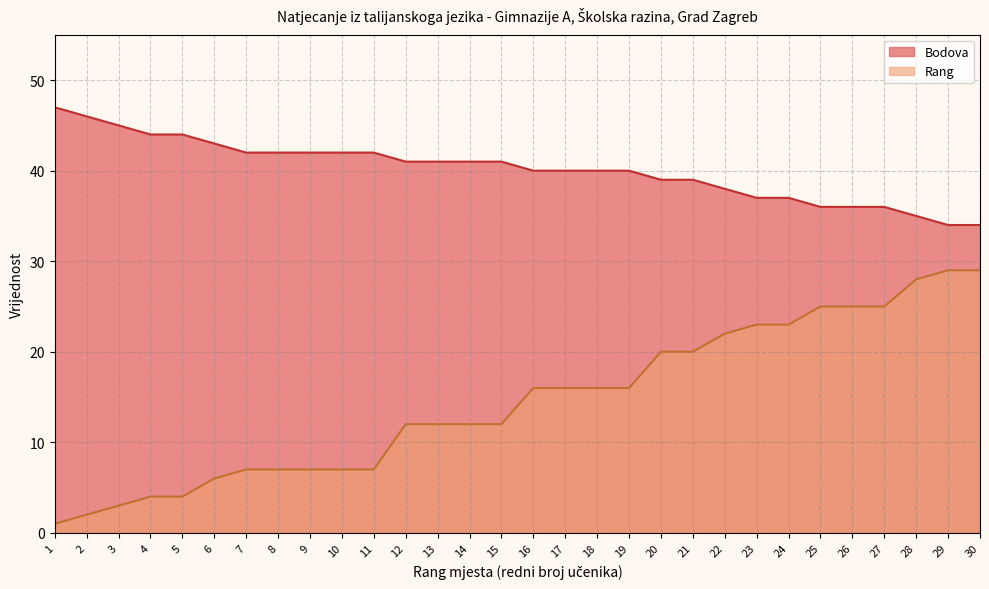

Which series has the largest total across all categories?

Bodova